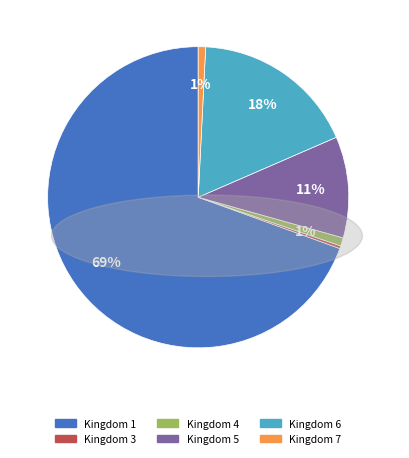

Is there a majority slice in this chart?

Yes